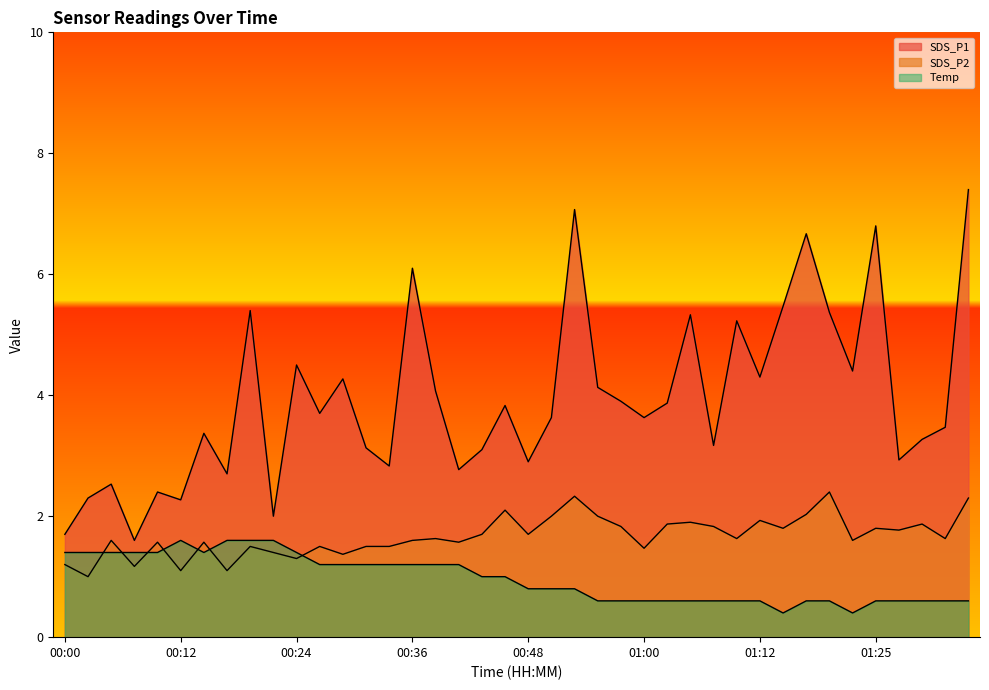

List the series in order of their peak value, lowest first.

Temp, SDS_P2, SDS_P1